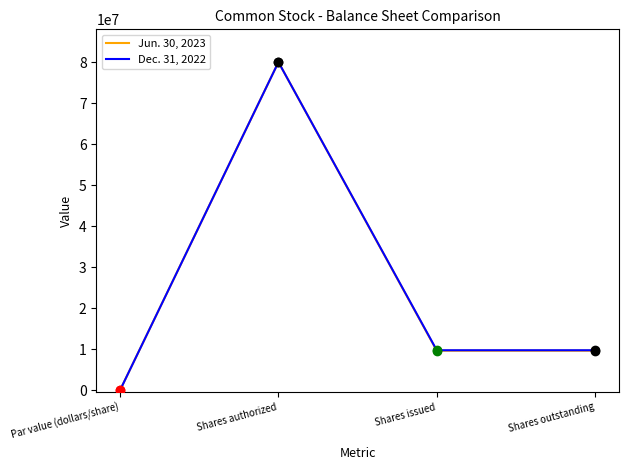

What is the difference between the Dec. 31, 2022 values at Par value (dollars/share) and Shares issued?

9702147